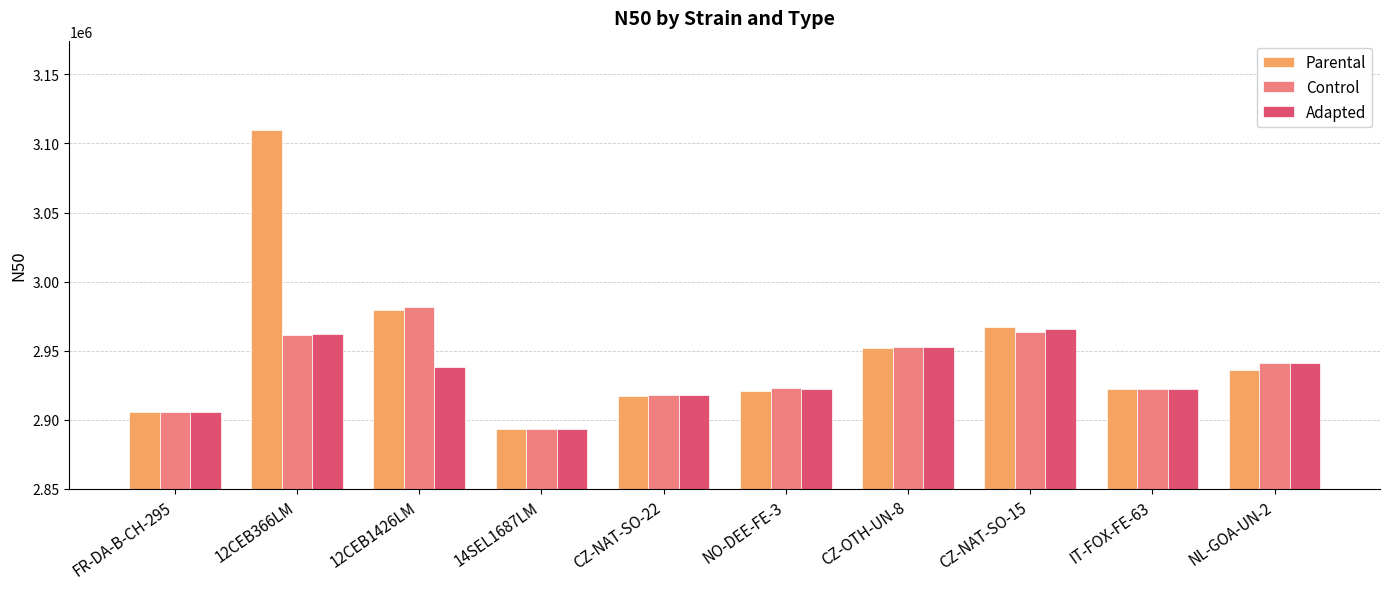

At which category is the sum across all series the highest?

12CEB366LM